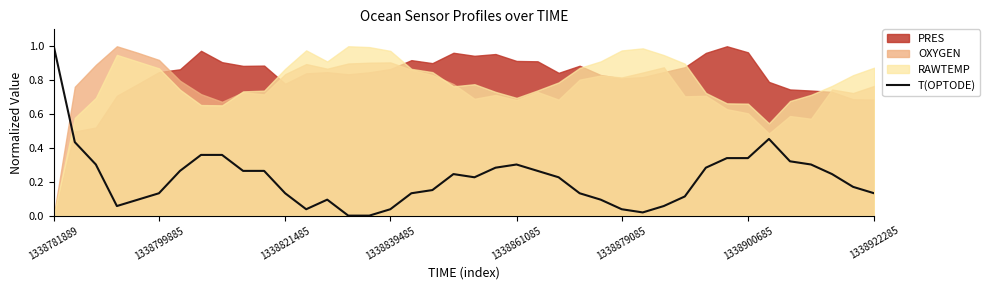

What is the average value?

0.2